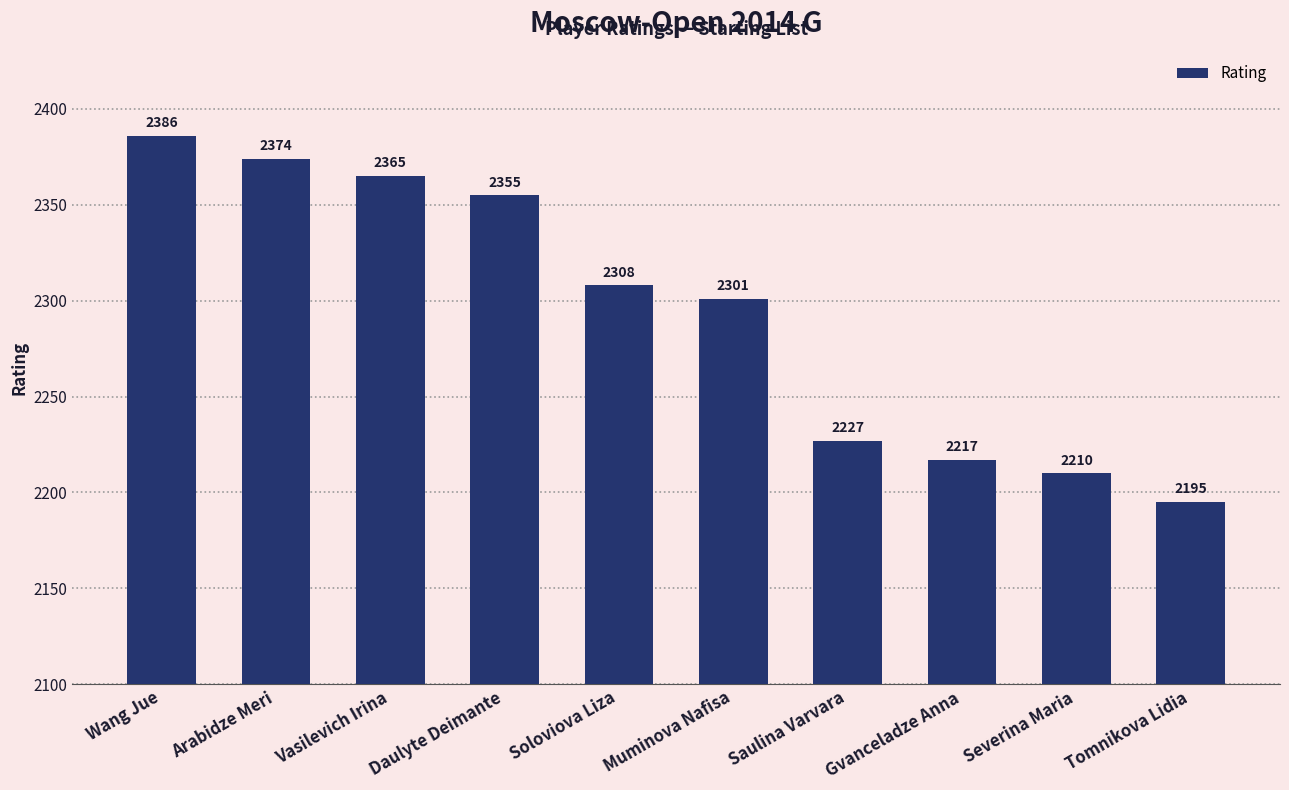

Is it true that the value at Severina Maria is 2210?

True